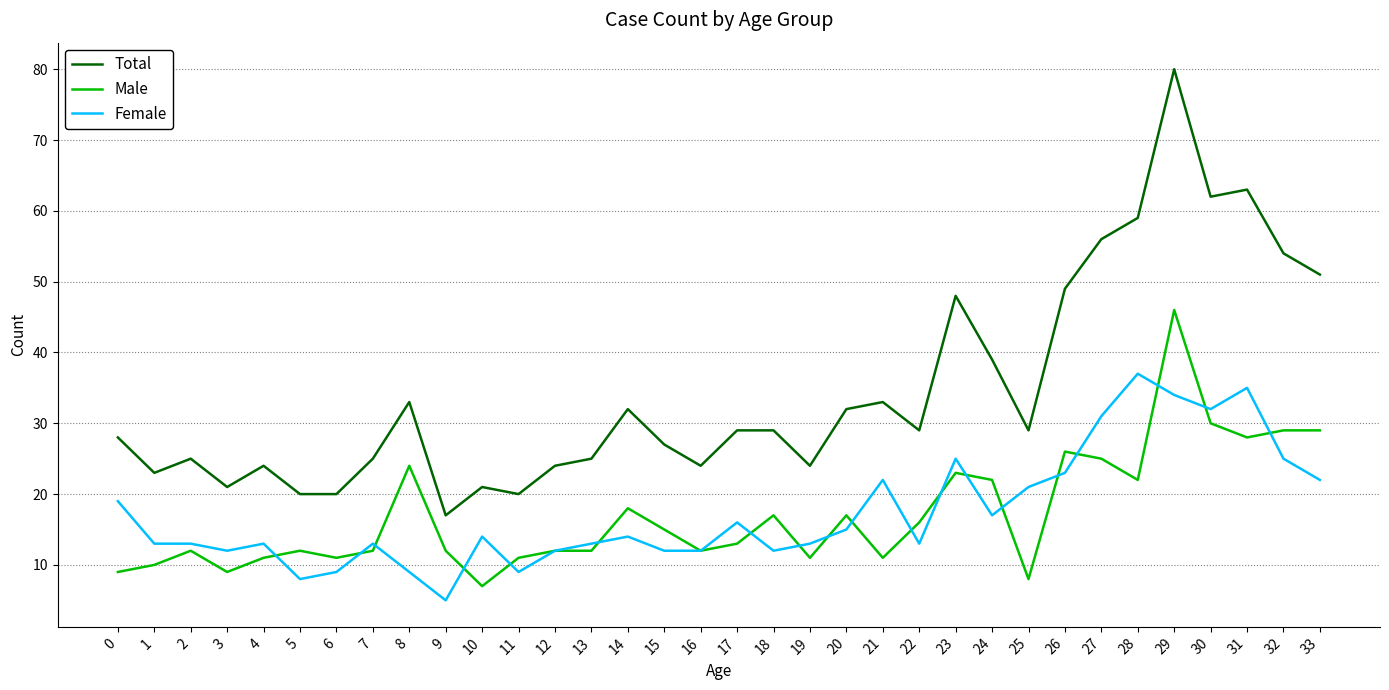

True or false: Female and Total intersect in this chart.

False